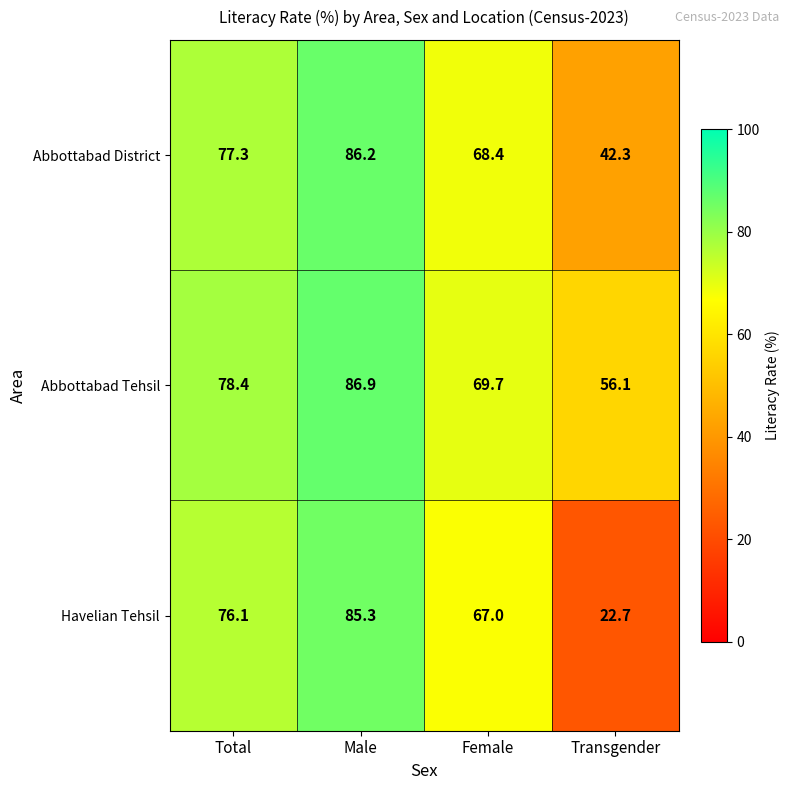

Where is Abbottabad District nearest to the value 64?

Female